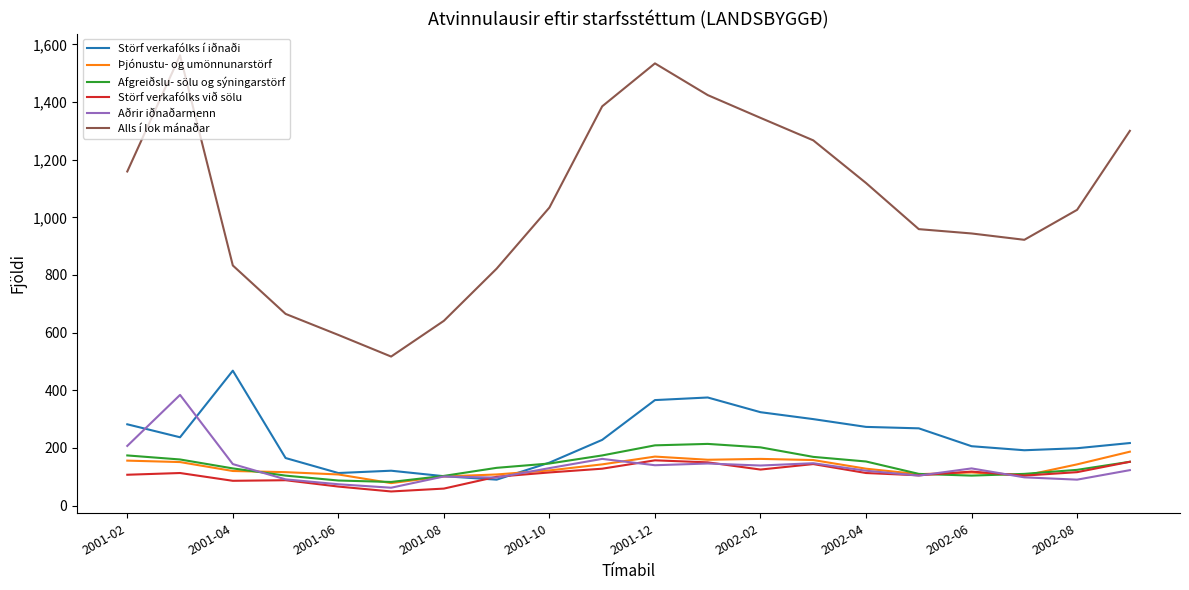

True or false: Störf verkafólks við sölu and Afgreiðslu- sölu og sýningarstörf intersect in this chart.

True